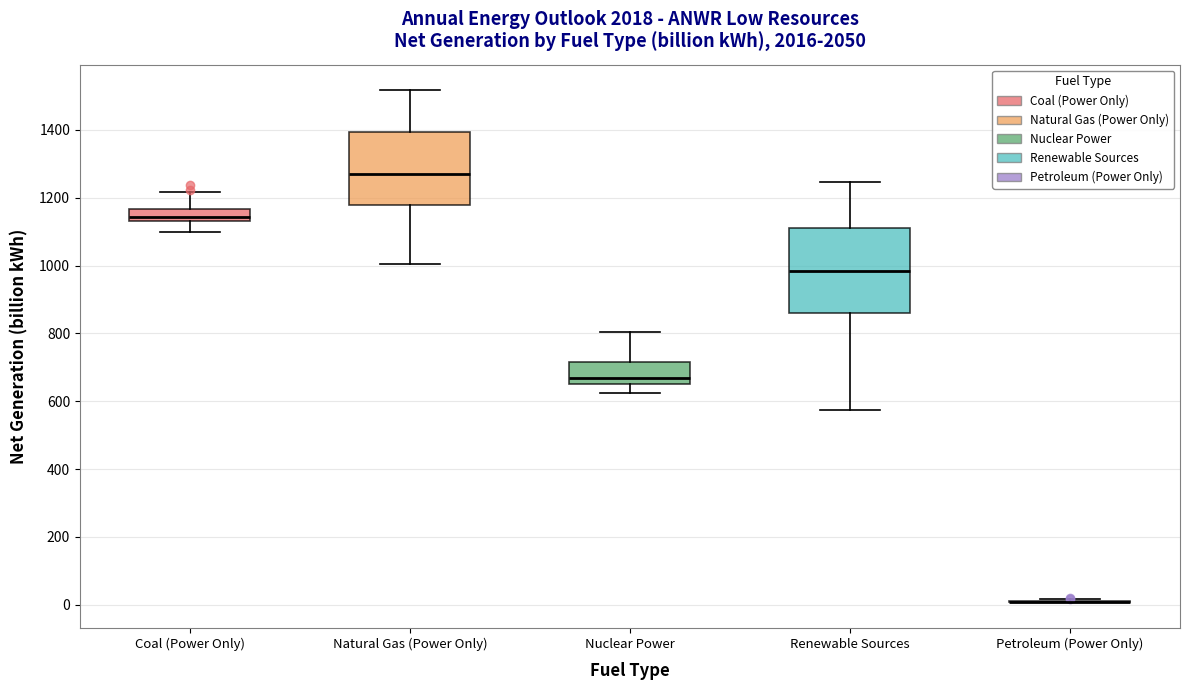

Reading left to right, transcribe this box plot: for each box, give where its median line is, the range the box spans, and where its two whiskers end, as read against the y-axis. The values are not printed on the chart, so give them approximately, as read against the axis.

Coal (Power Only): median 1140 (just above the box's lower edge), box 1140 to 1160, whiskers 1100 to 1220
Natural Gas (Power Only): median 1280, box 1180 to 1400, whiskers 1000 to 1520
Nuclear Power: median 660 (just above the box's lower edge), box 660 to 720, whiskers 620 to 800
Renewable Sources: median 980, box 860 to 1120, whiskers 580 to 1240
Petroleum (Power Only): box collapsed to a line at 0, whiskers 0 to 20